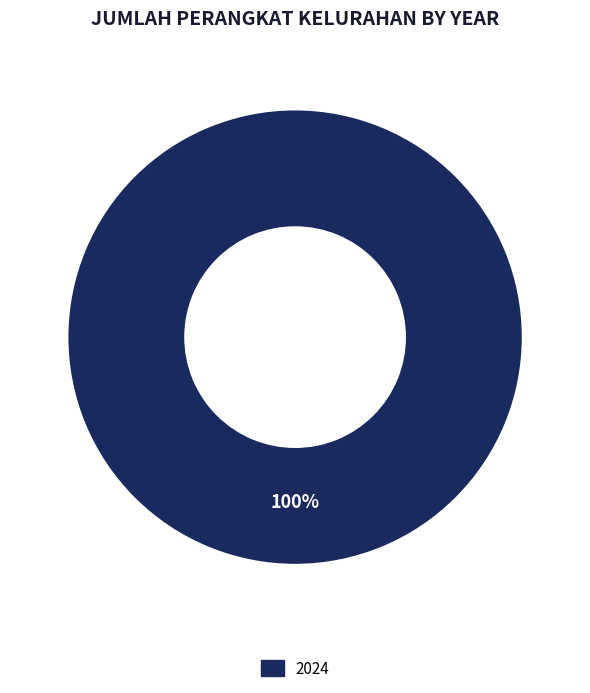

Is there any slice that represents more than half of the pie?

Yes